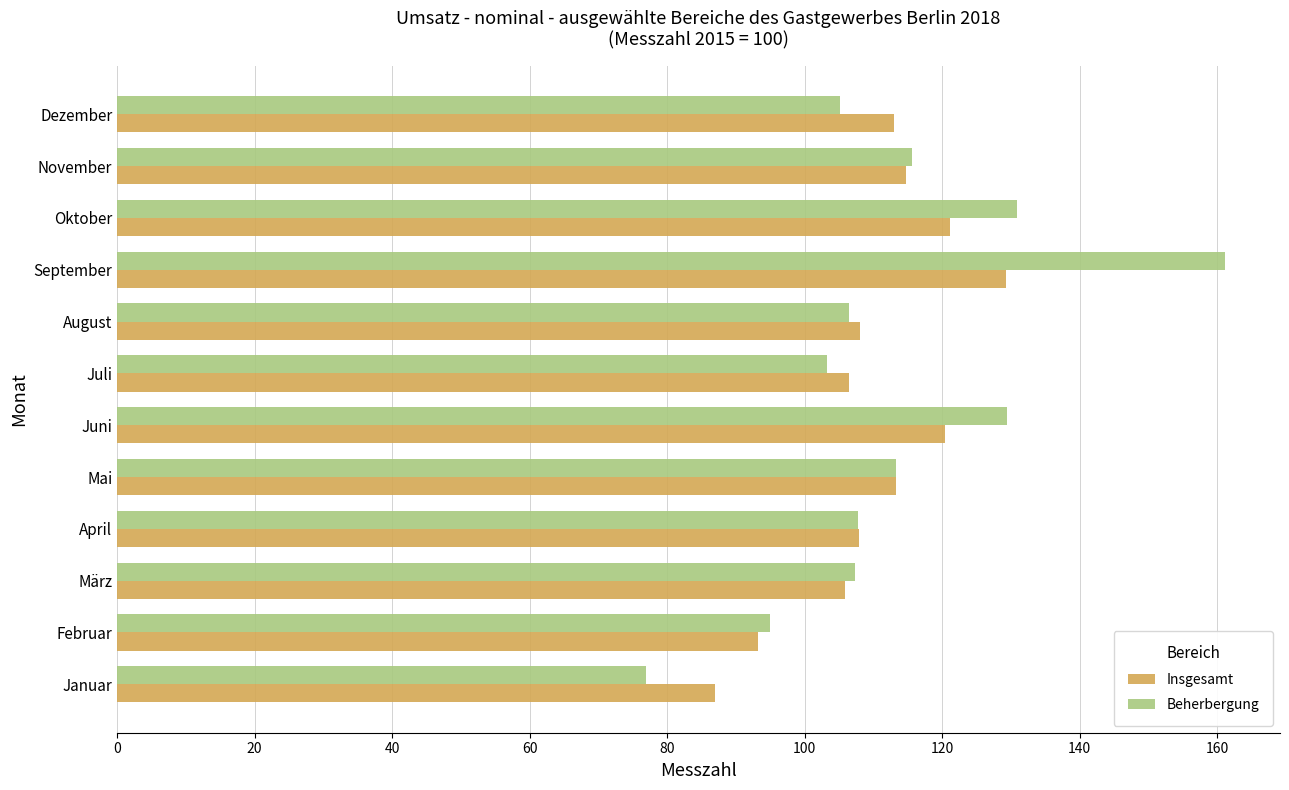

What is the difference between the maximum and minimum values in the Insgesamt series?

42.3